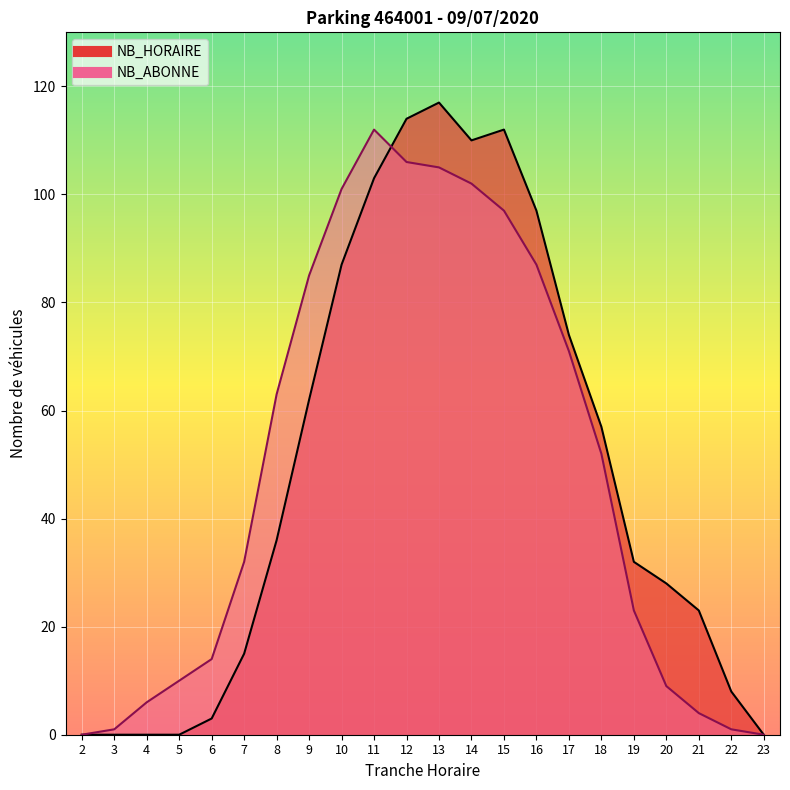

What is the difference between the NB_HORAIRE values at 6 and 20?

25